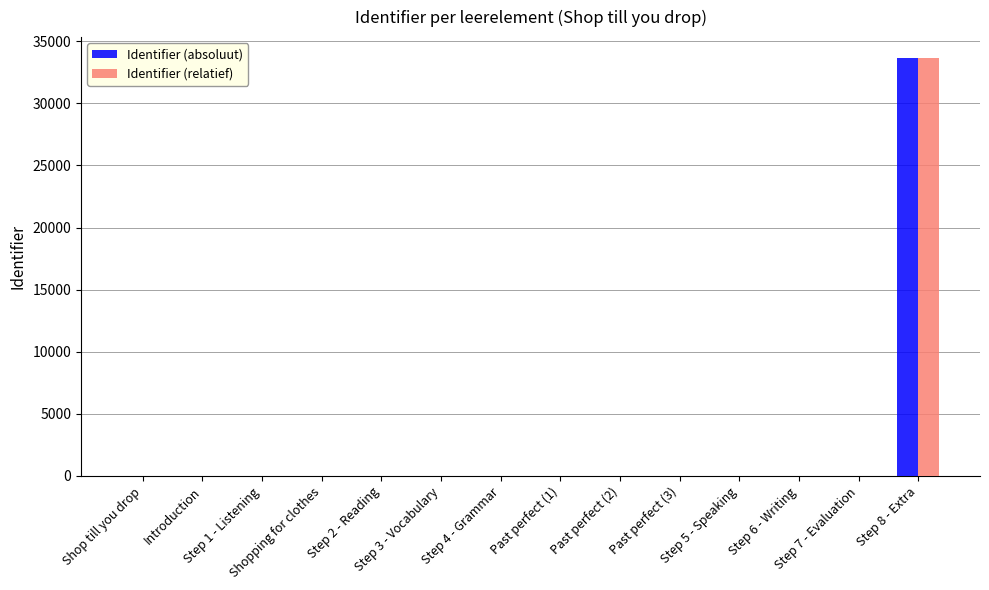

What is the maximum value shown in the chart?

33653